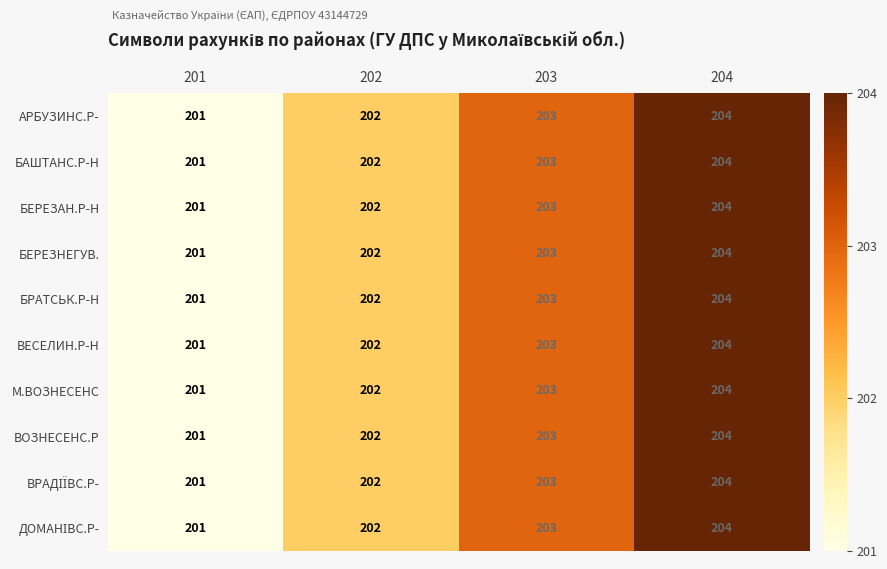

What is the total value across all series at 201?

2010